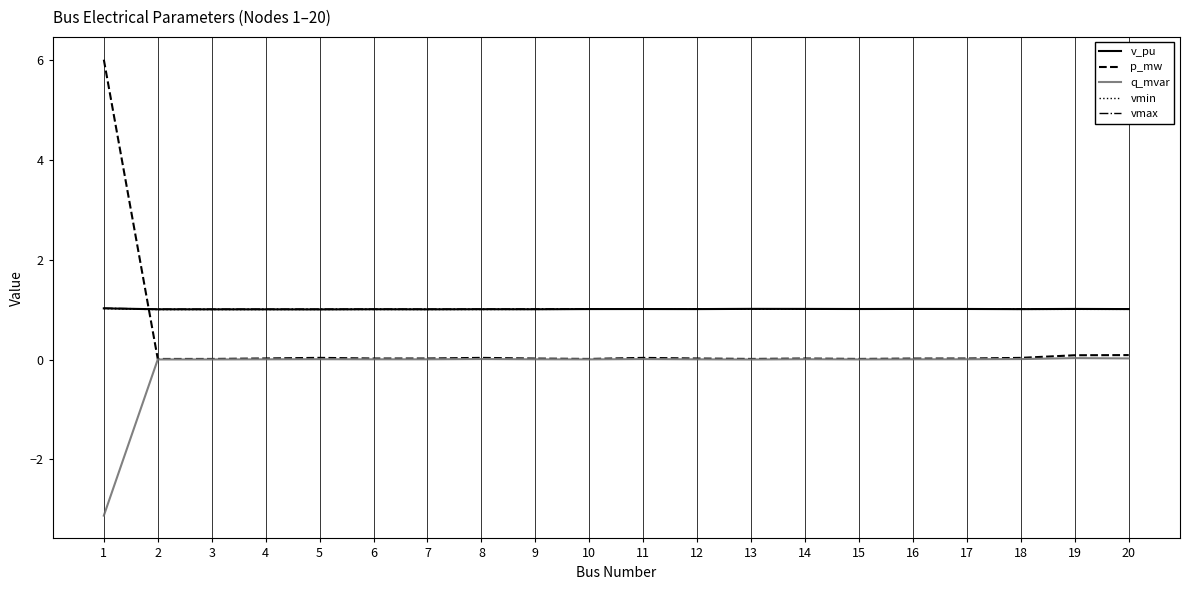

Is it true that vmax equals 1.0 at 5?

True